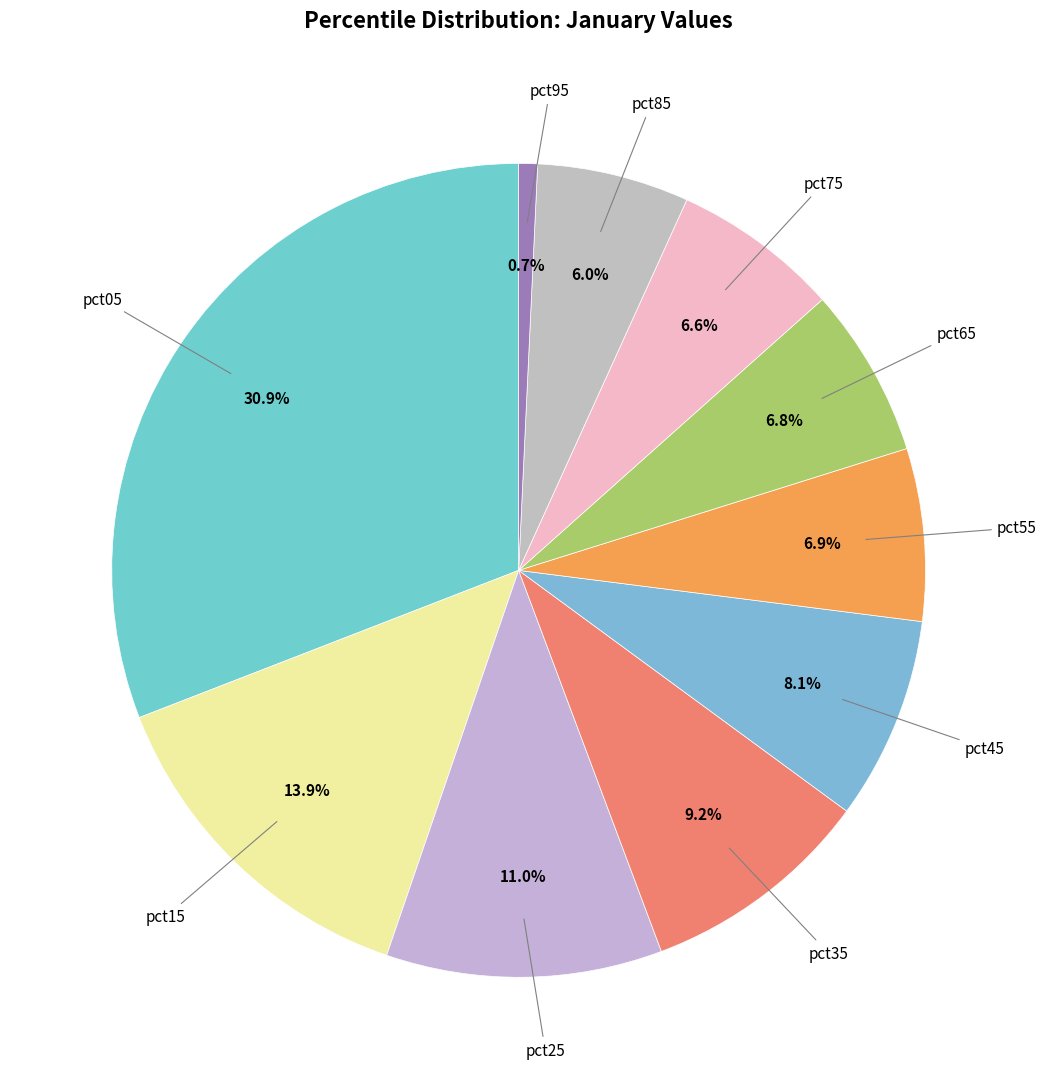

How many segments does this pie chart have?

10